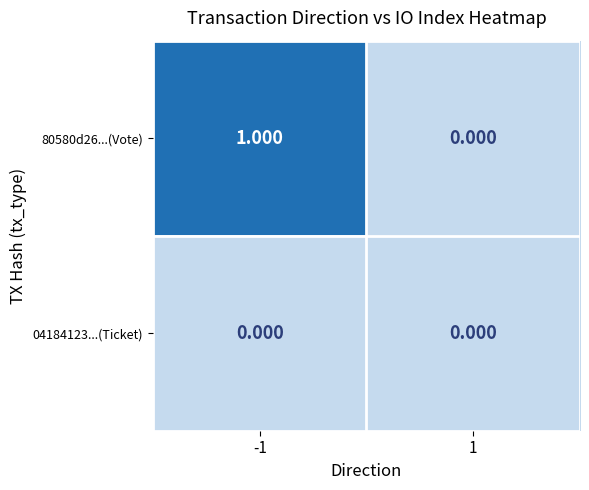

Count the number of categories in the chart.

2